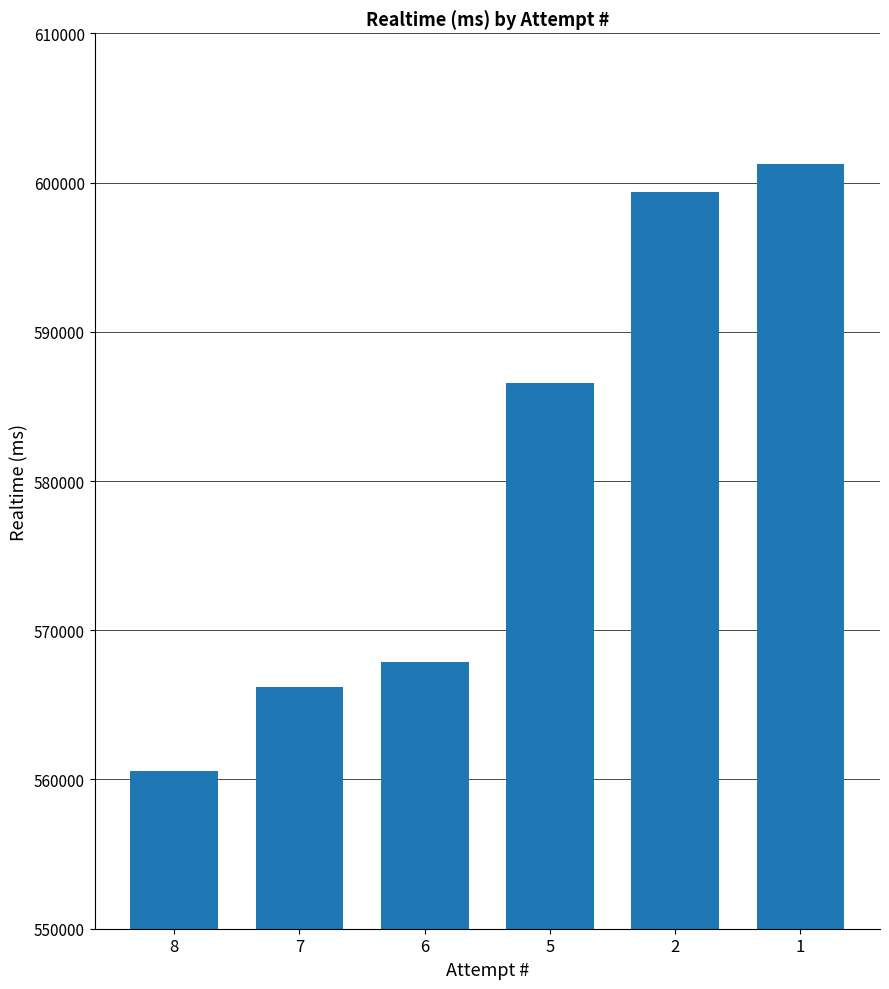

Read the value at 2, to the nearest 50.

599350